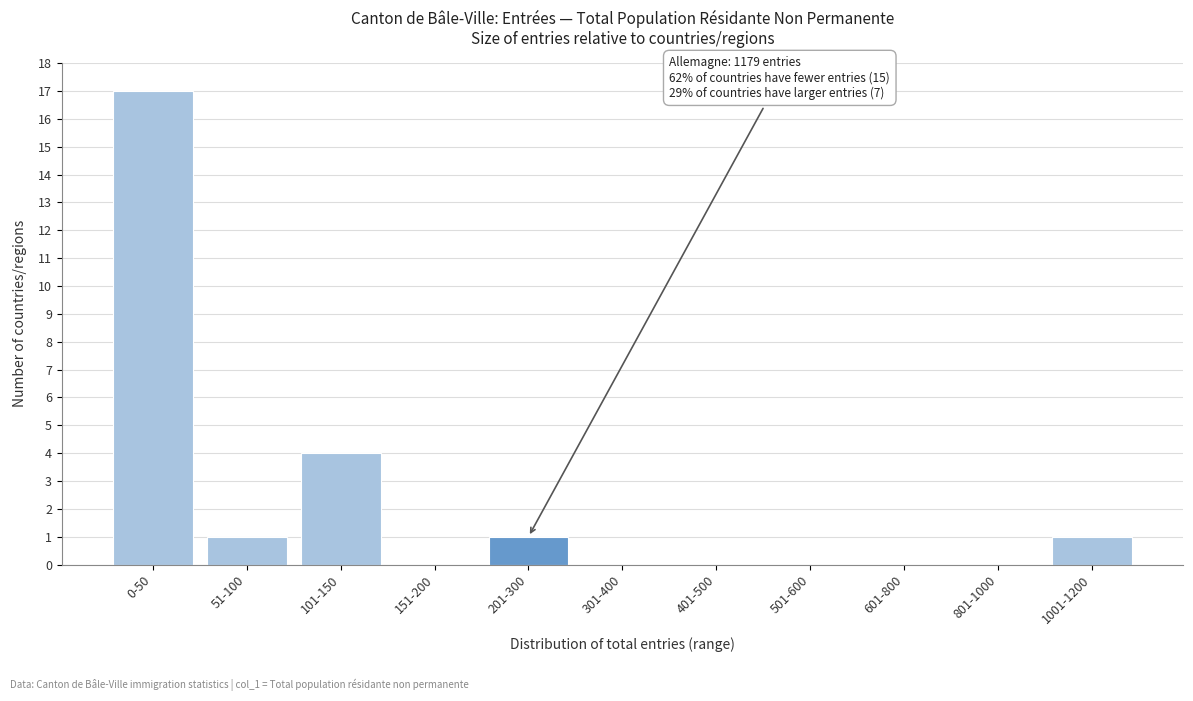

Reading left to right, list all the values displayed in this chart.

0-50=17	51-100=1	101-150=4	151-200=0	201-300=1	301-400=0	401-500=0	501-600=0	601-800=0	801-1000=0	1001-1200=1